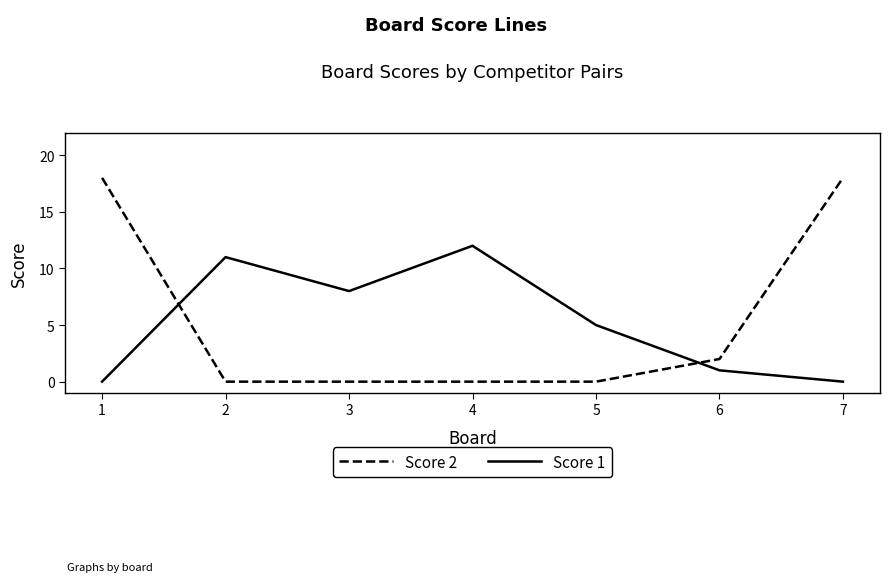

Is it true that Score 2 equals 4 at 1?

False